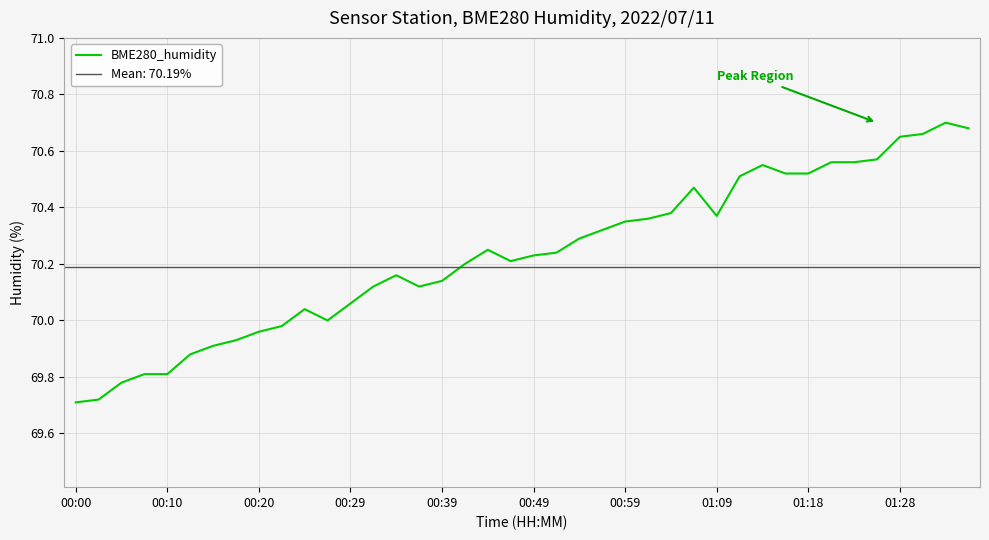

The value at 00:29 is 112.2. True or false?

False